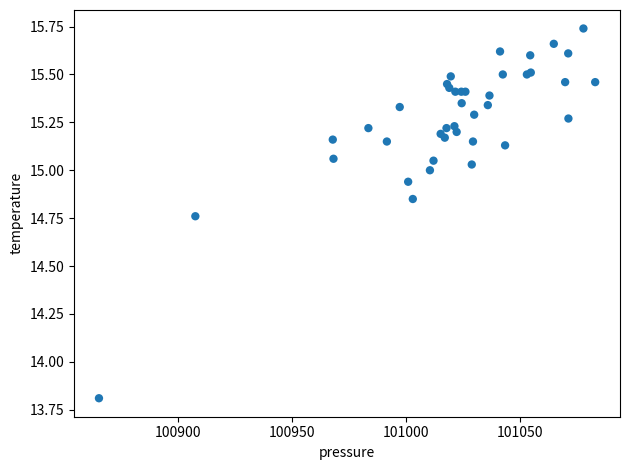

What Y value in the scatter plot is closest to 14?

13.8